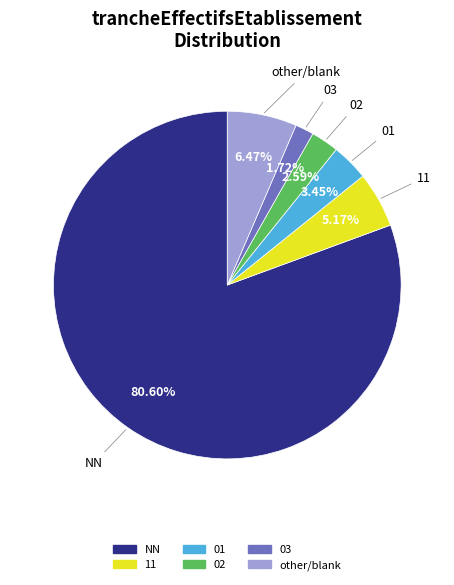

Approximately how many times larger is the value at 01 compared to 03?

2.0